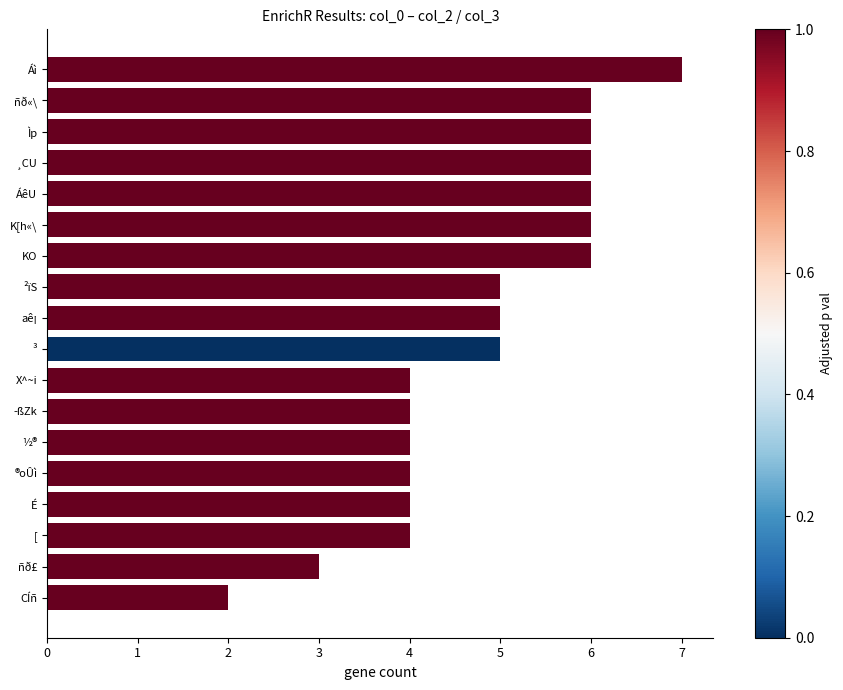

The value at Áì is 11. True or false?

False